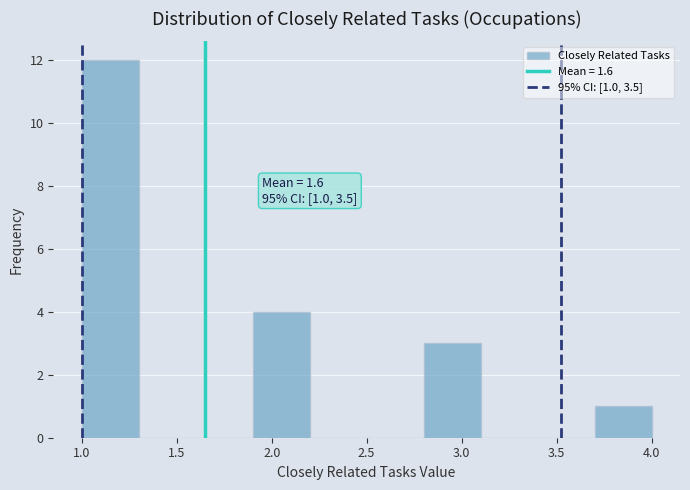

Which range on the x-axis has the tallest bar?

1.0 to 1.3